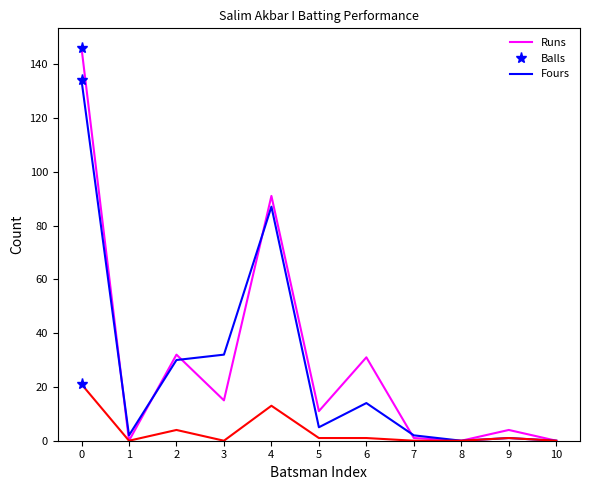

The Runs series shows 20 at 3. True or false?

False